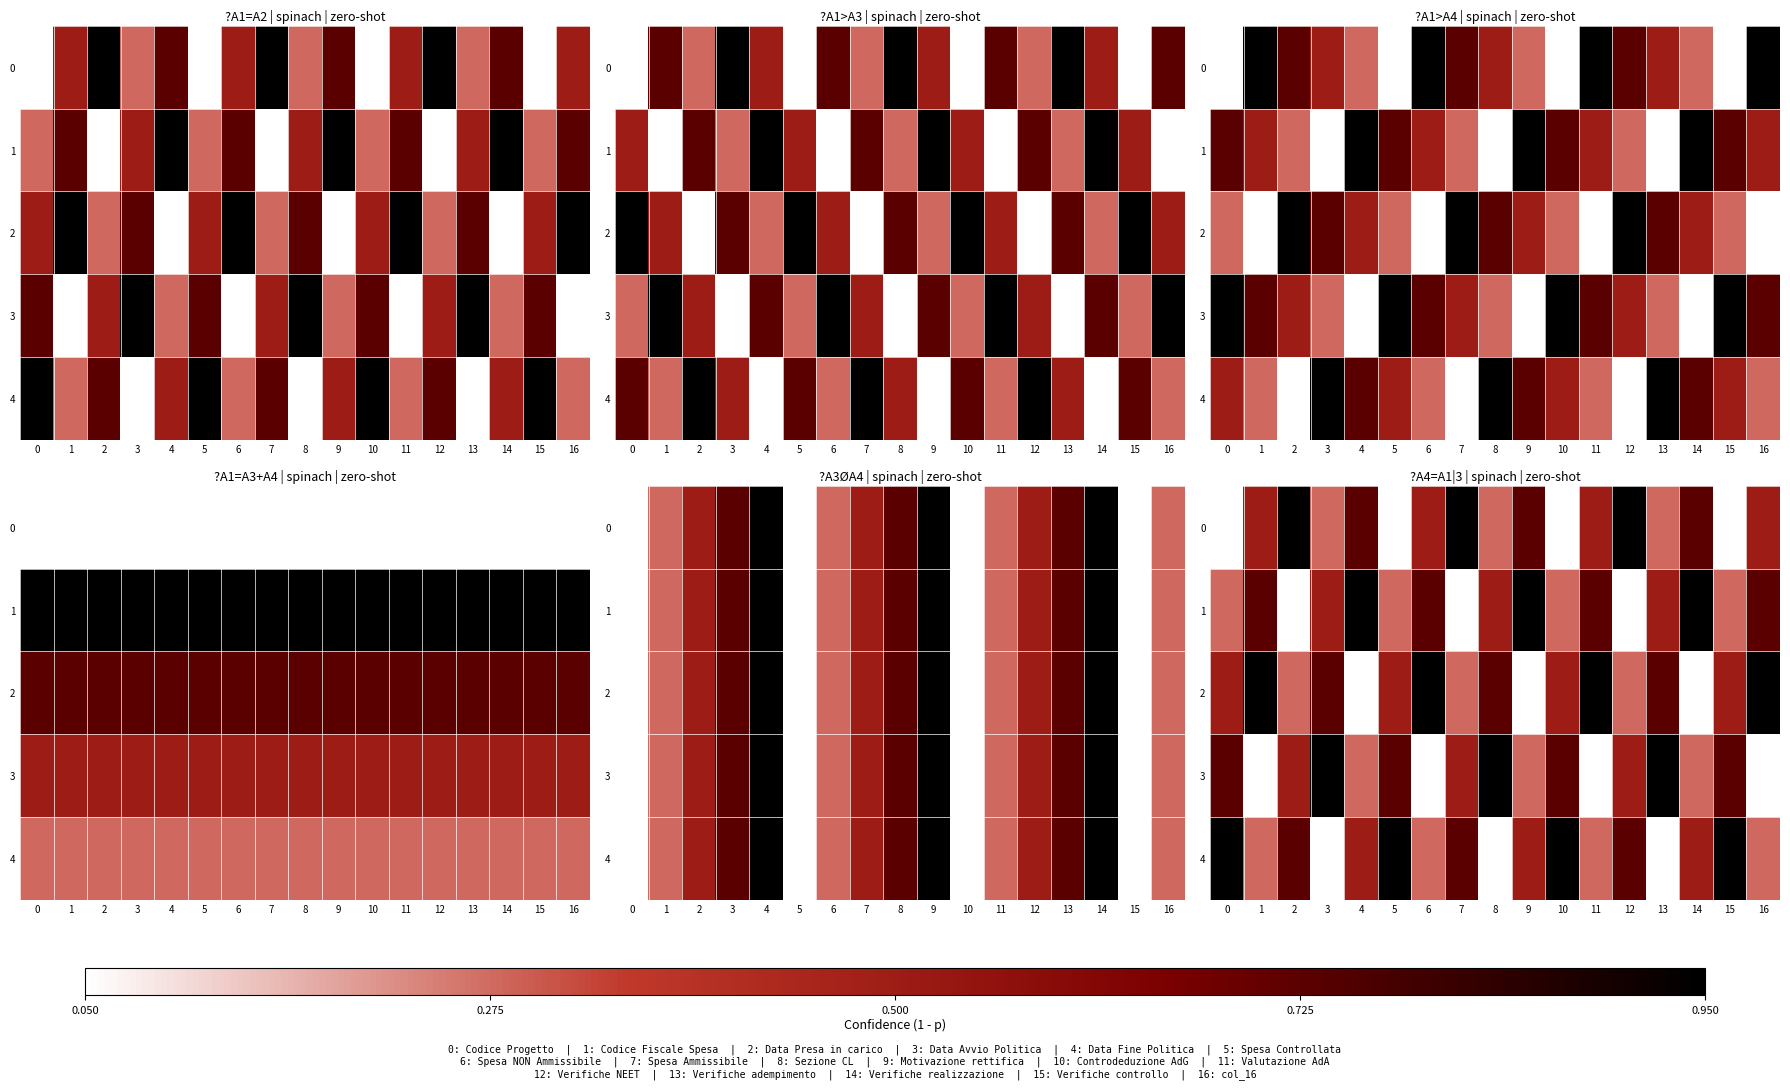

What is the sum of the 2 values at 12 and 4?

0.2